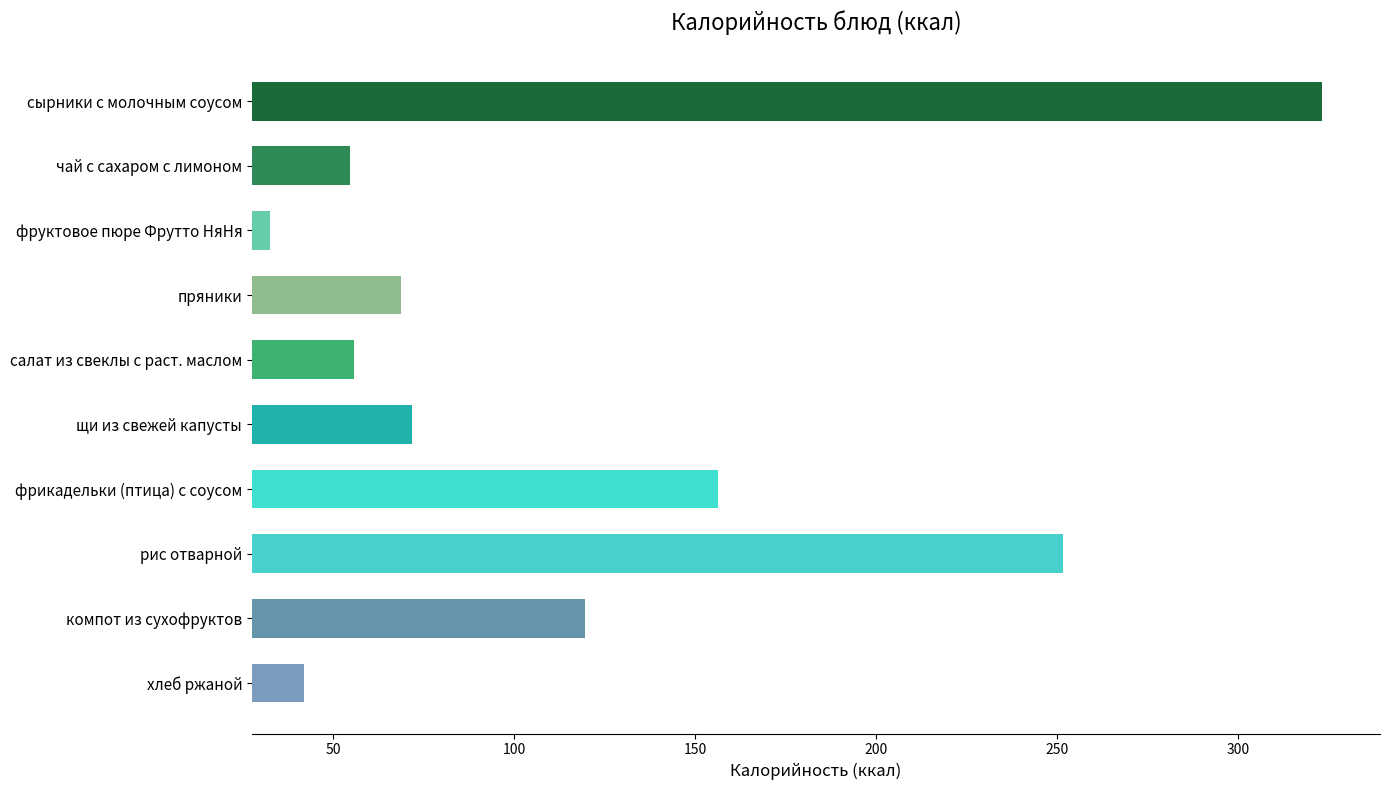

True or false: the data shows 71.8 at щи из свежей капусты.

True